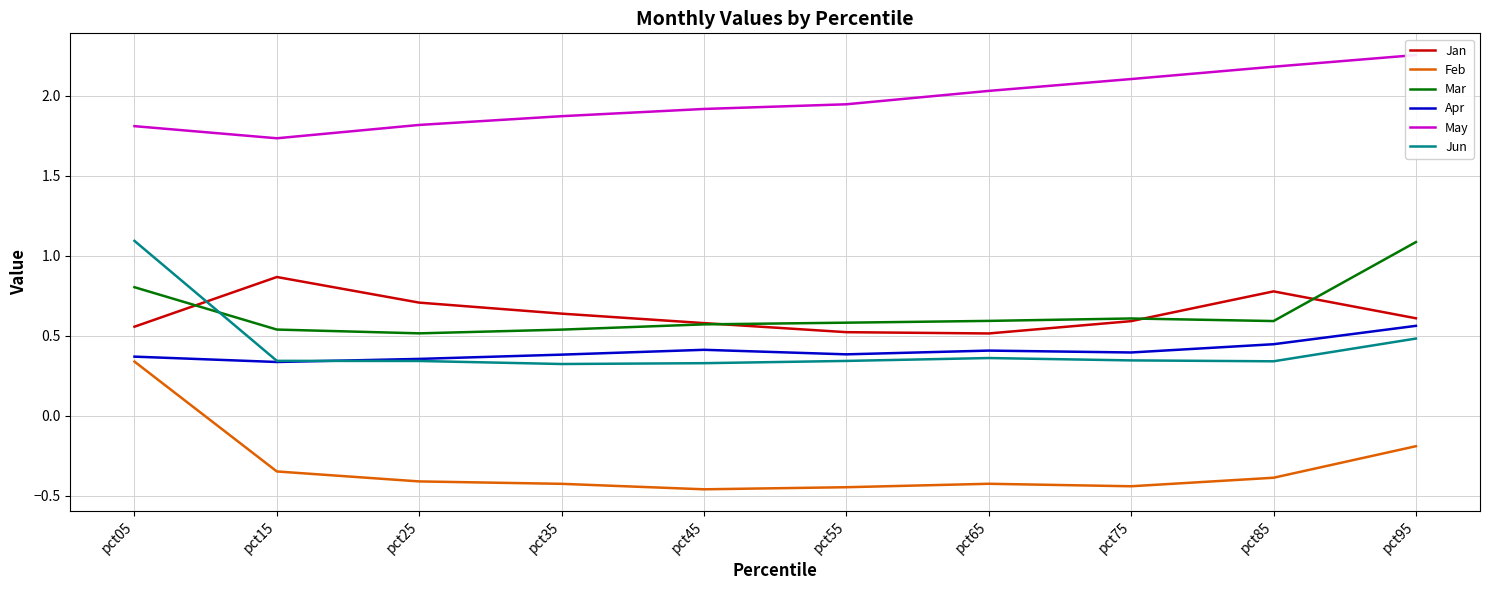

Count the number of categories in the chart.

10